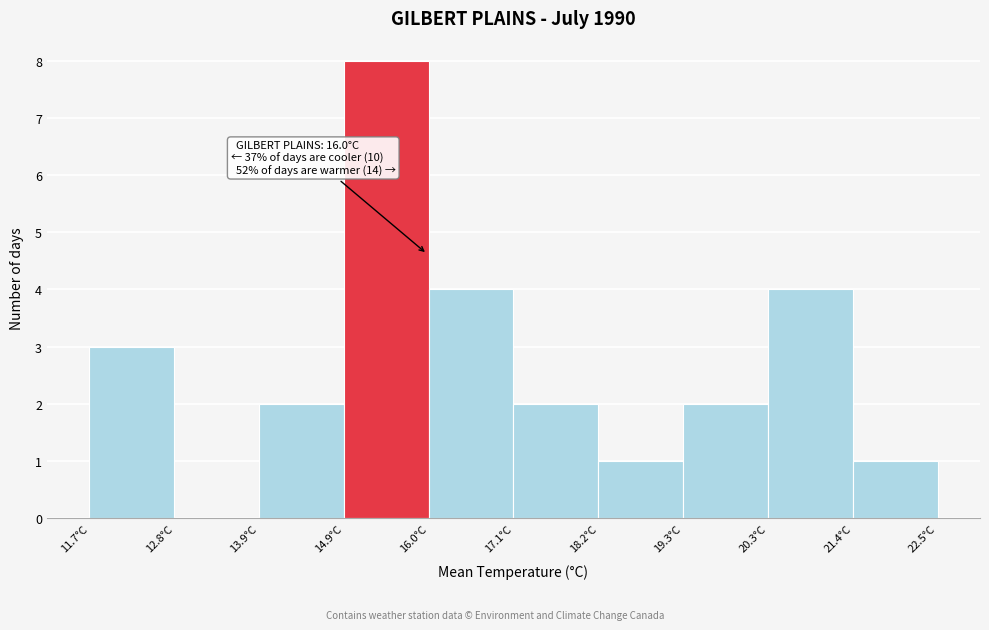

Which range on the x-axis has the tallest bar?

14.94 to 16.02